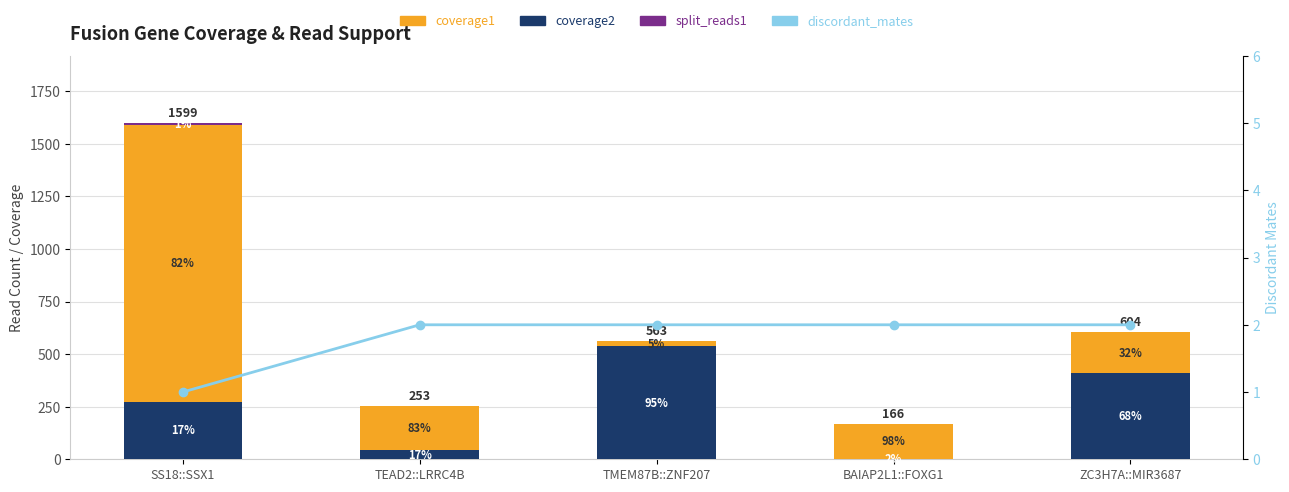

Where is coverage2 nearest to the value 270?

SS18::SSX1